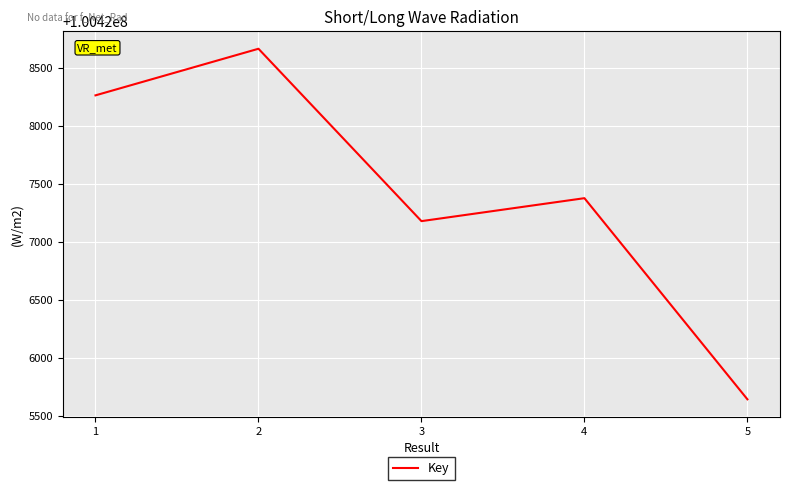

How many lines are shown in the chart?

1